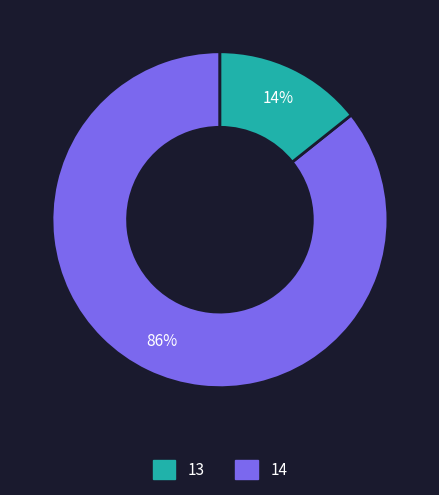

Count the number of slices in the pie.

2